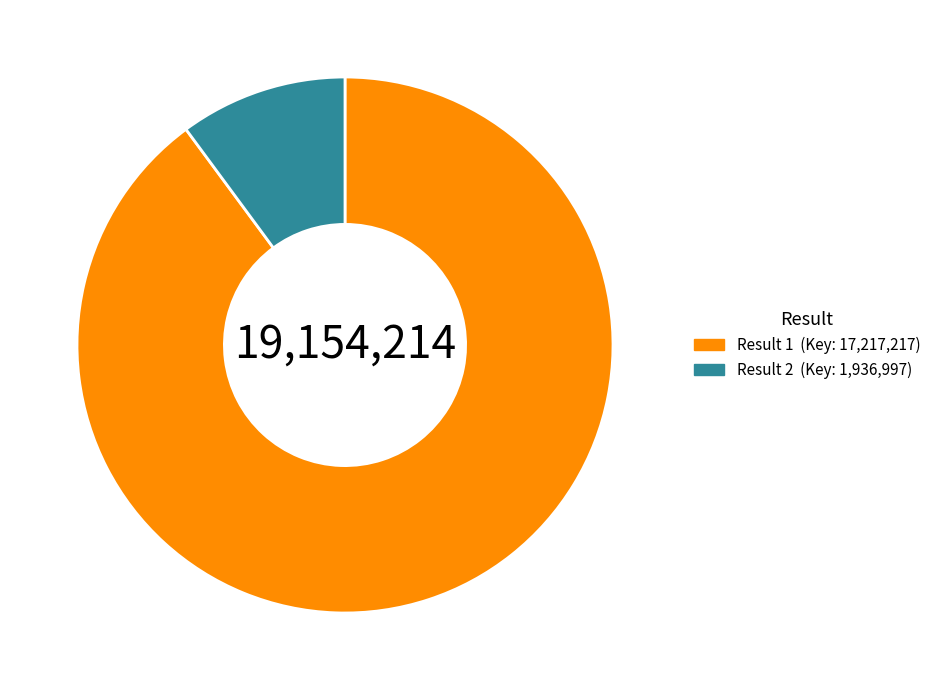

Does any single category account for the majority?

Yes